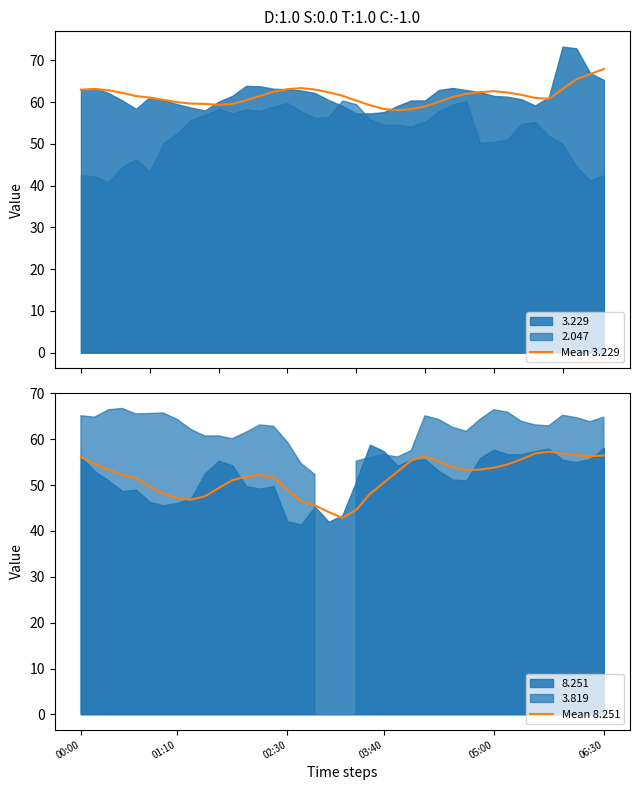

What is the lowest value of the Mean 3.229 series?

58.1